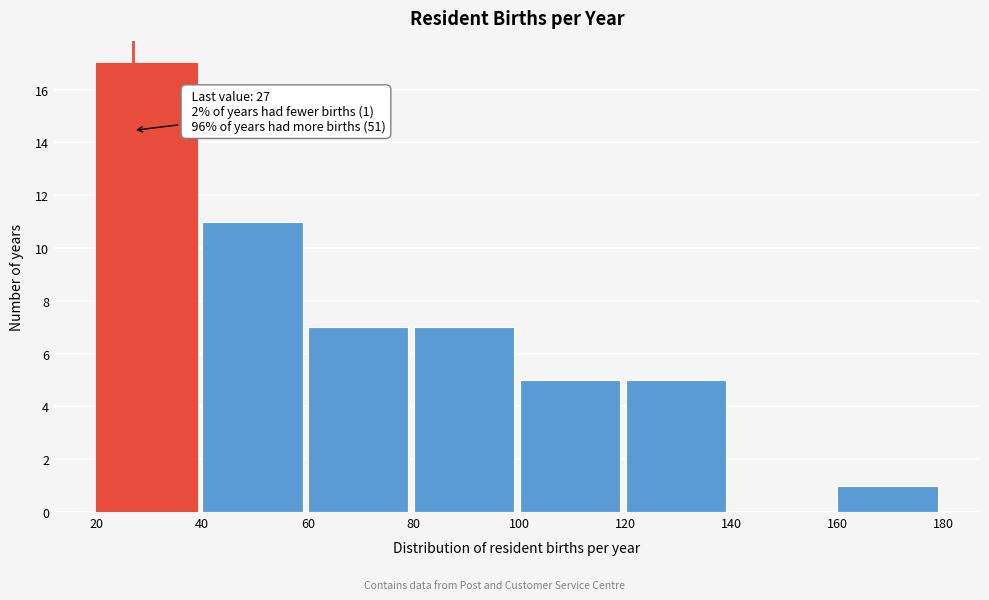

Which range on the x-axis has the tallest bar?

20 to 40